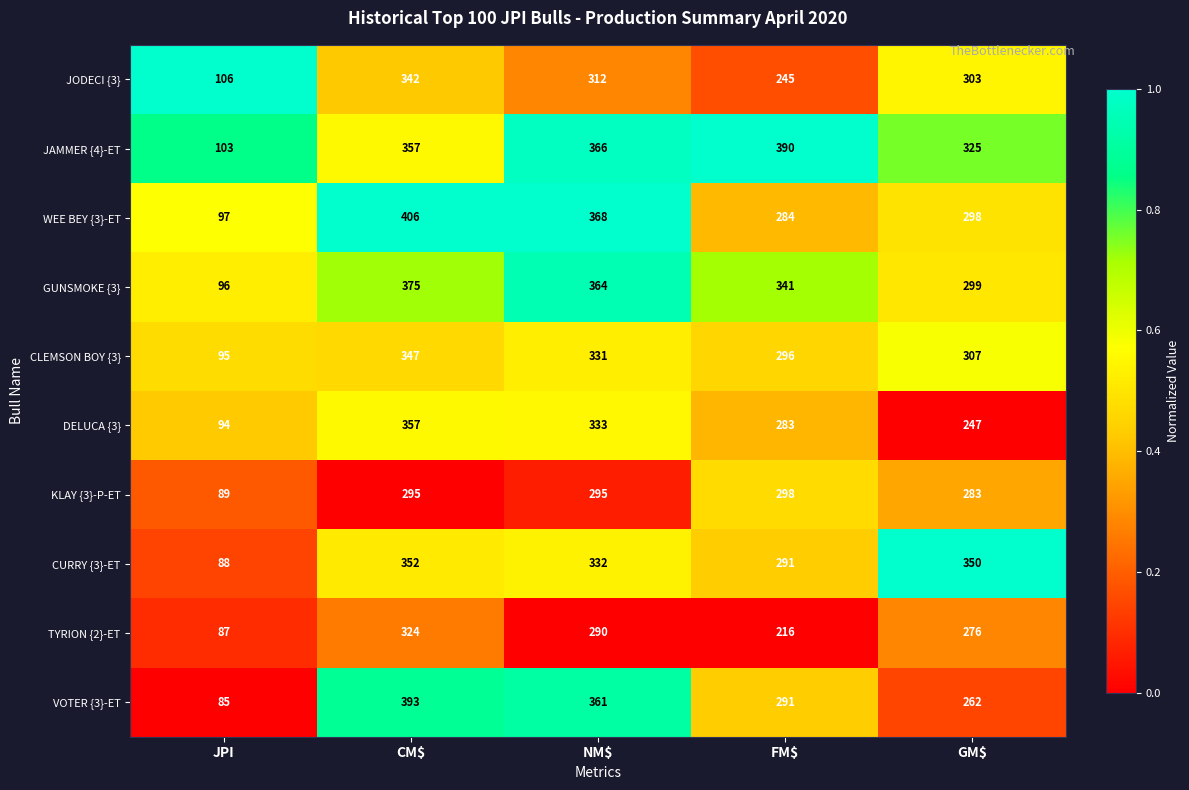

What is the approximate value of JAMMER {4}-ET at FM$?

390